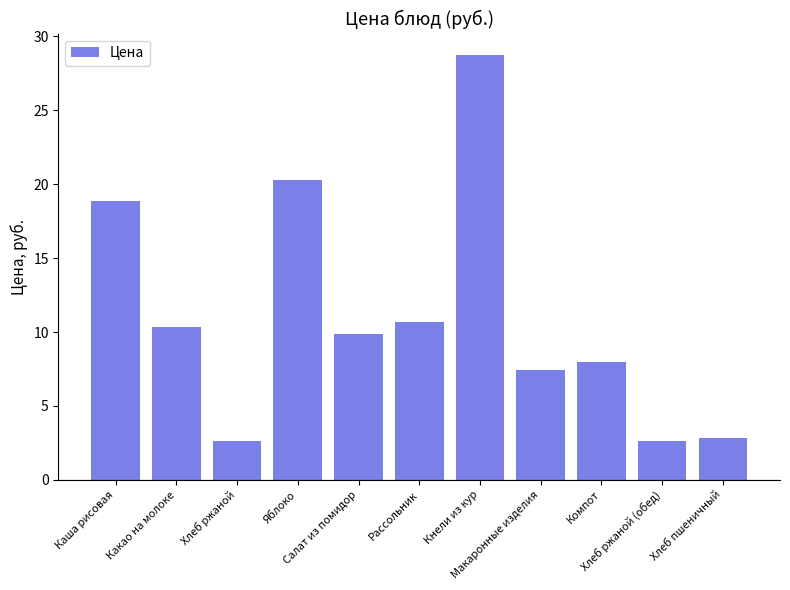

What is the maximum value shown in the chart?

28.8